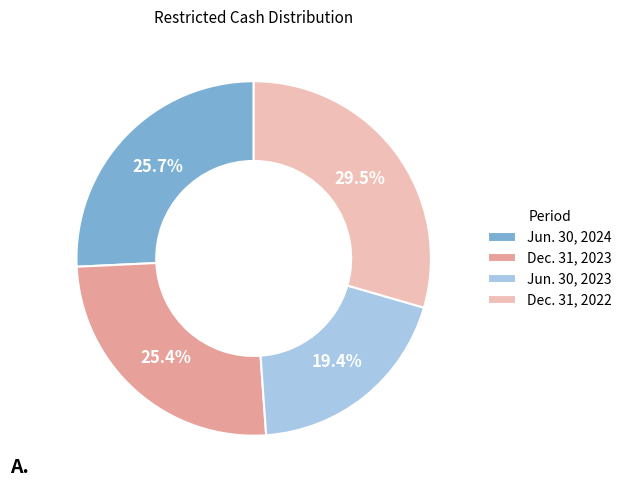

Which category has the smallest portion of the pie?

Jun. 30, 2023